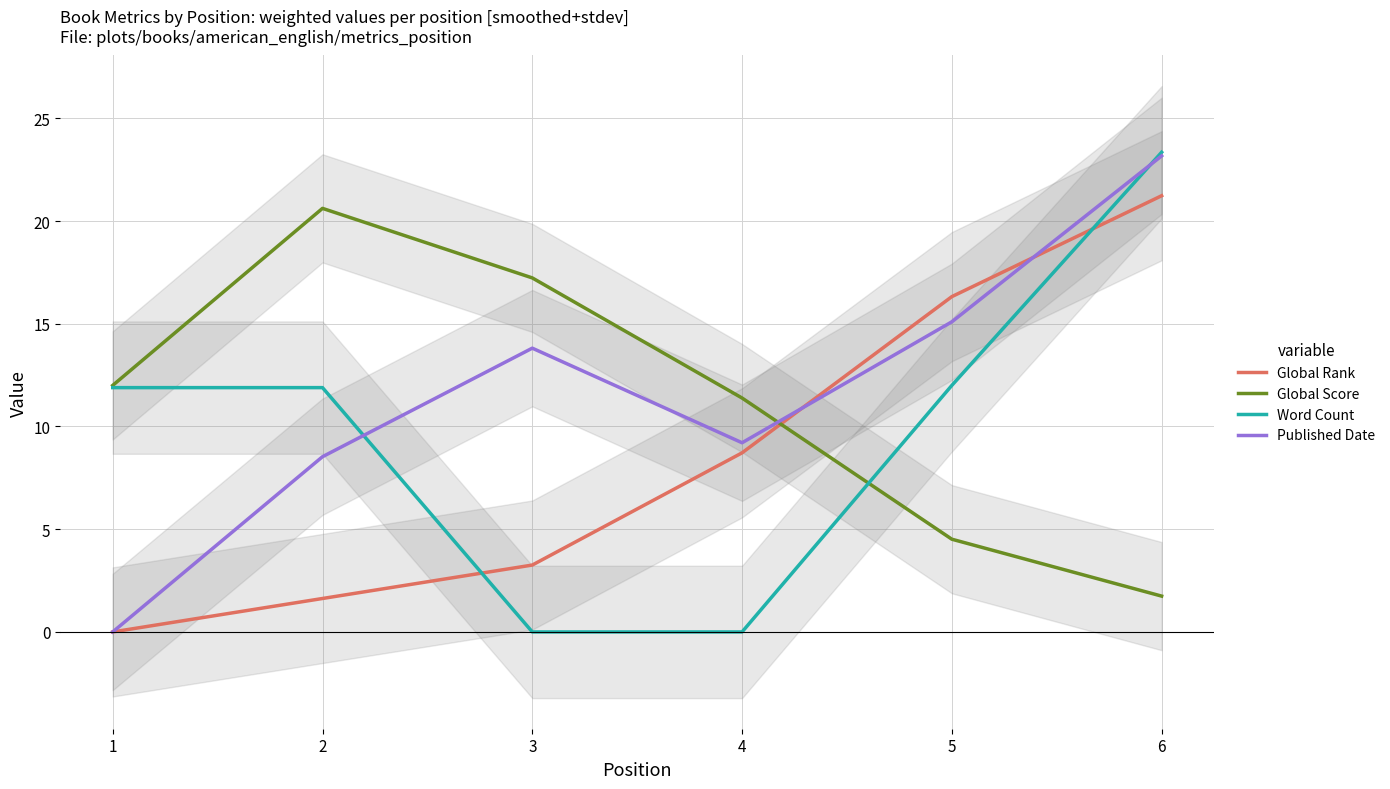

What is the difference between the highest and lowest values at 4?

11.4